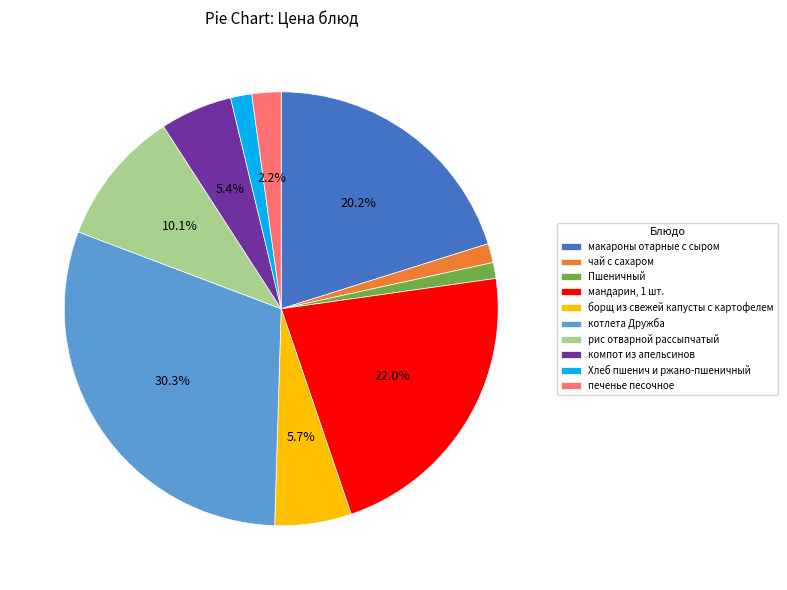

The котлета Дружба slice represents 24% of the pie. True or false?

False